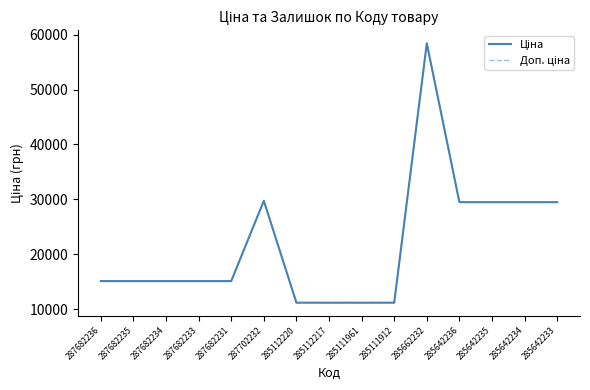

What is the difference between the maximum and second lowest values in the Доп. ціна series?

47238.4